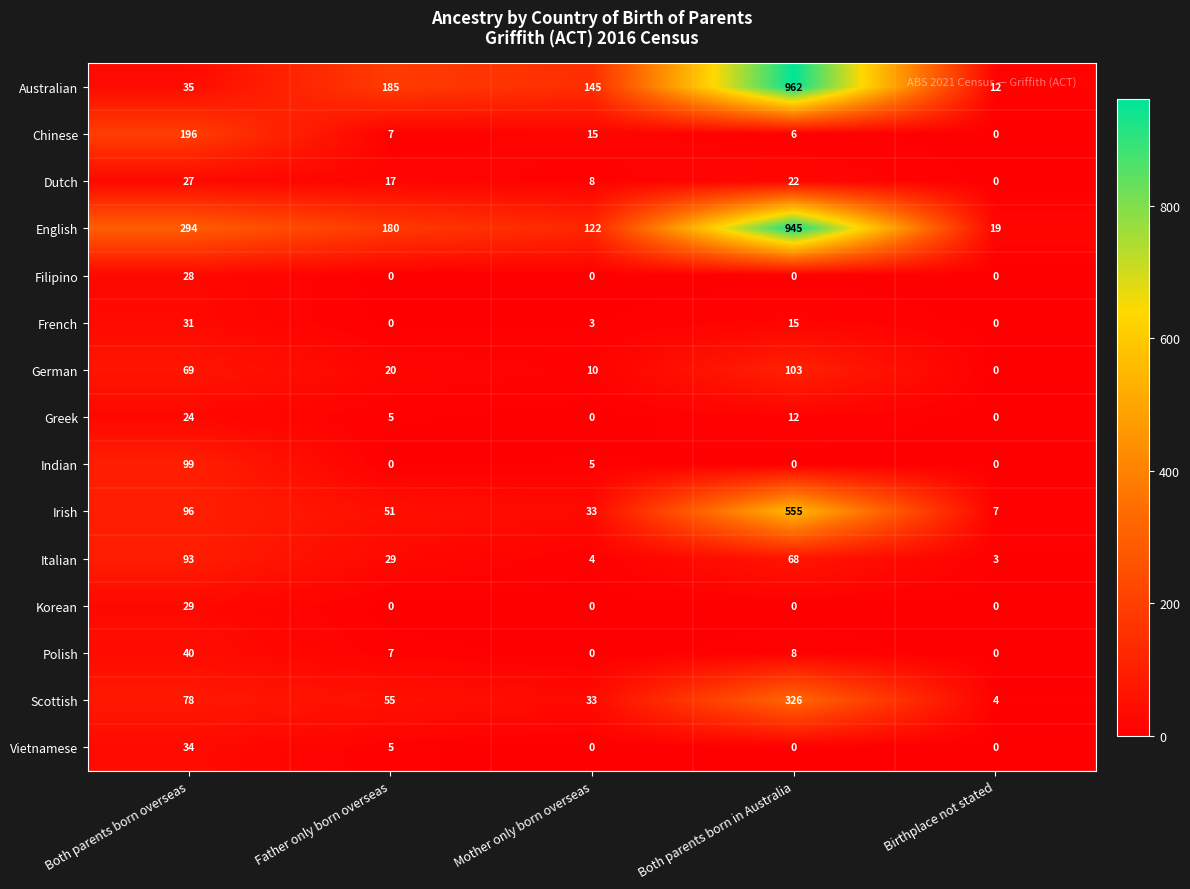

Which category has the lowest value in the Dutch series?

Birthplace not stated